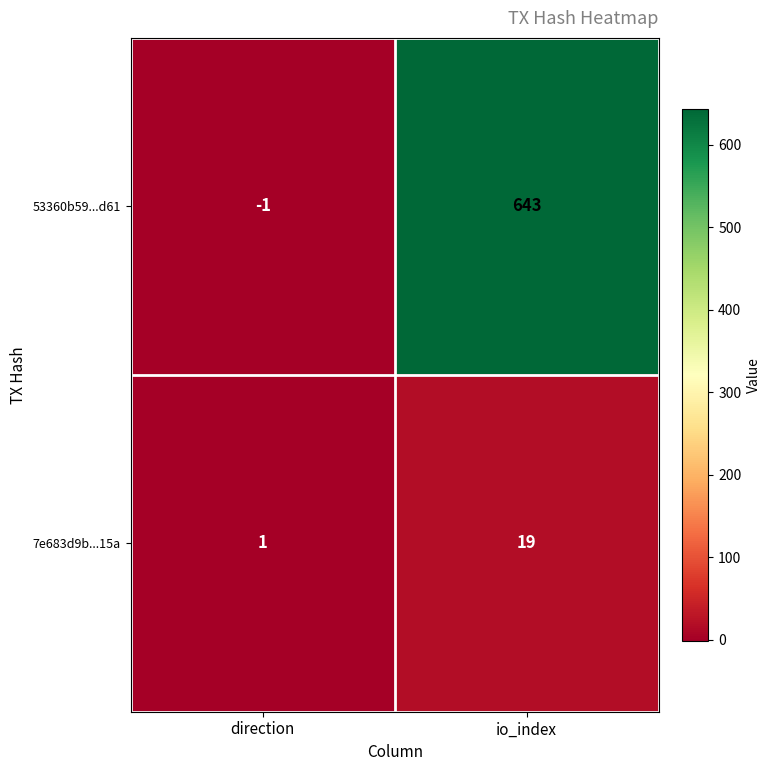

Which series has the largest total across all categories?

53360b59...d61